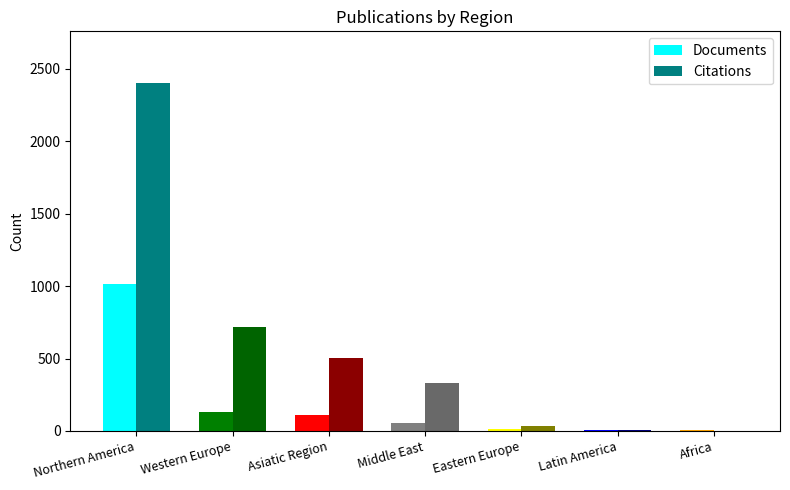

Read the Citations value at Northern America.

2399